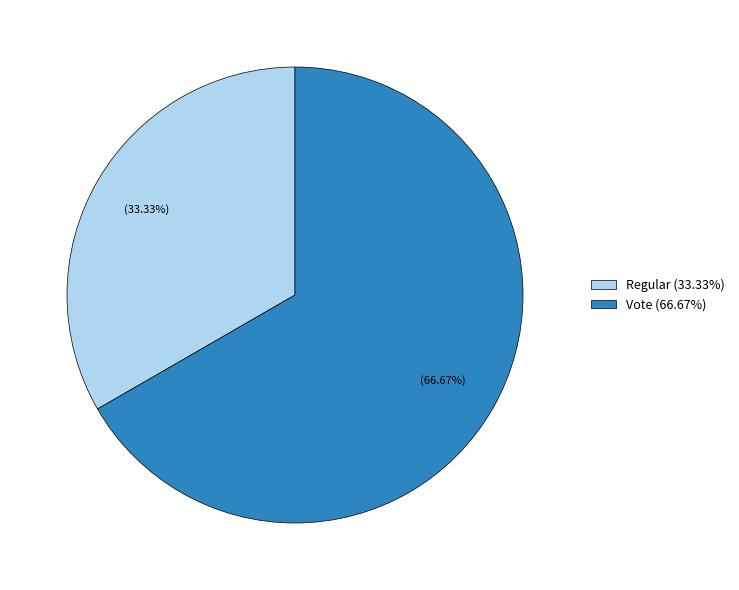

What percentage is NOT represented by Vote?

33.3%